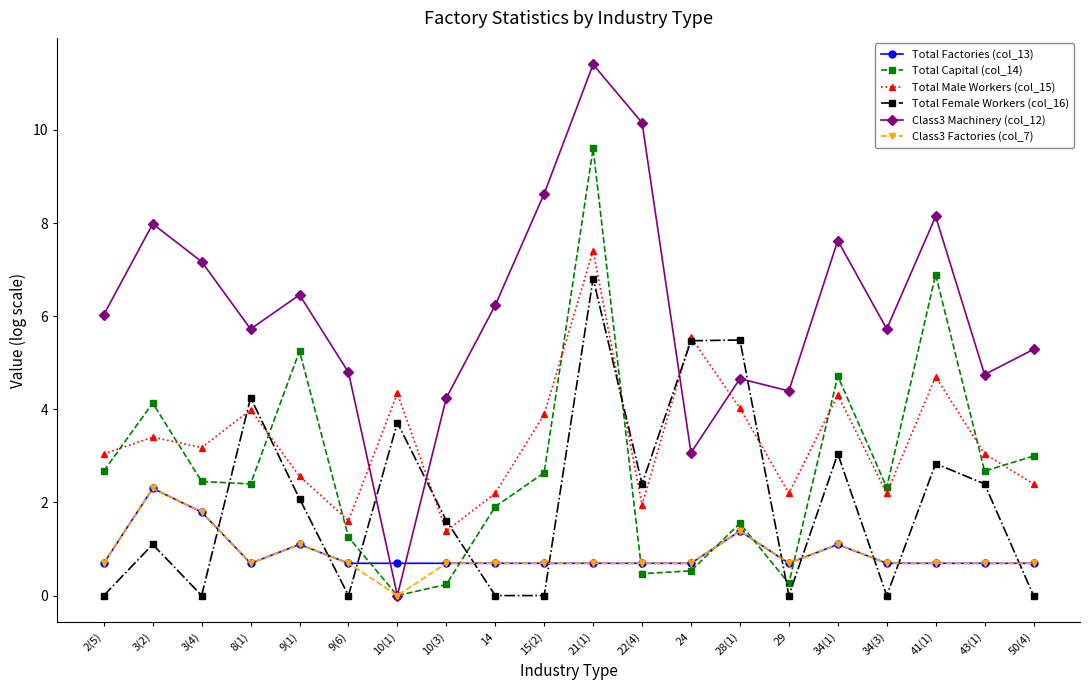

What is the spread (max minus min) of values at 21(1)?

10.7